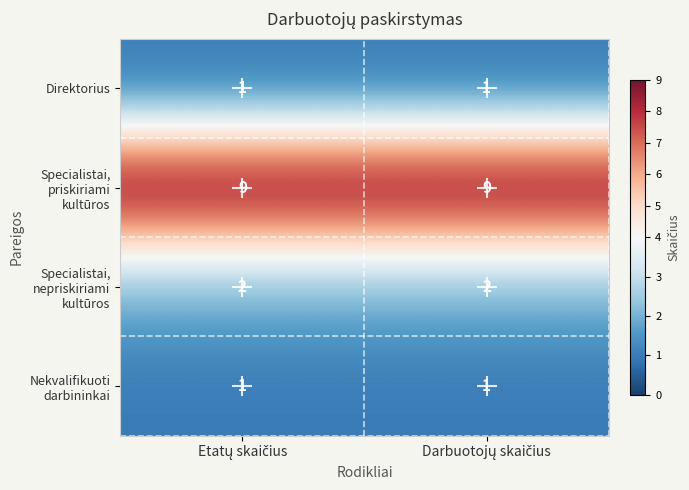

What is the maximum value shown in the chart?

9